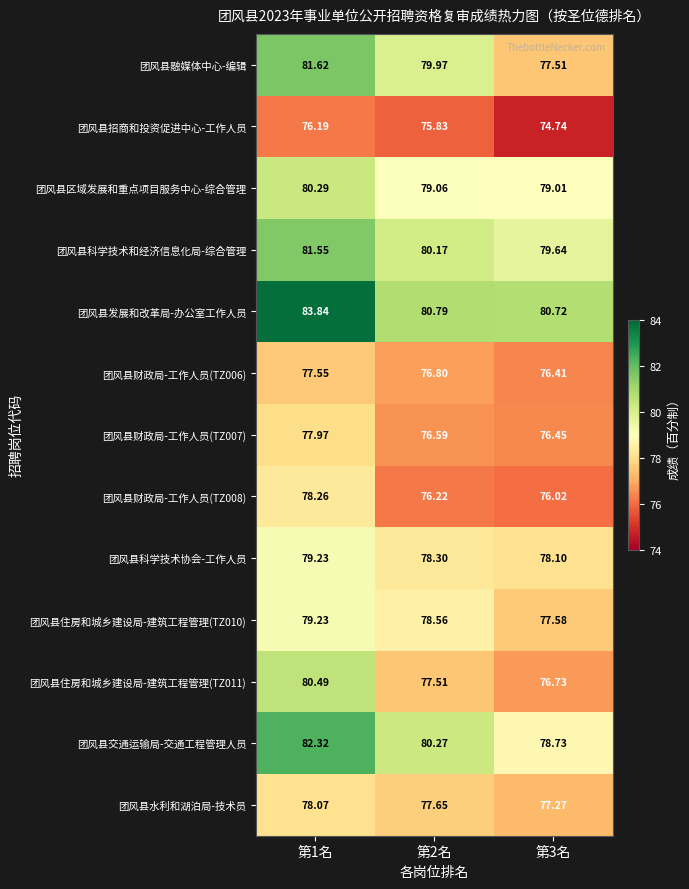

Which series has the widest spread of values?

团风县融媒体中心-编辑